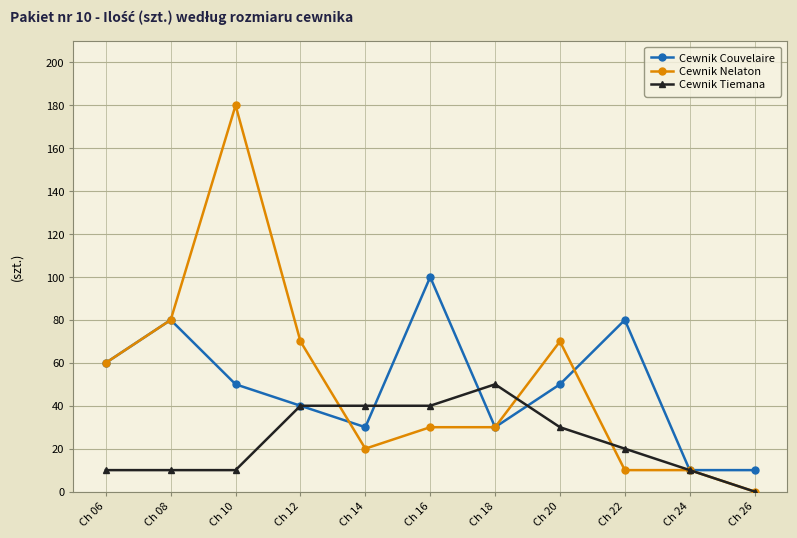

Which series has the widest spread of values?

Cewnik Nelaton